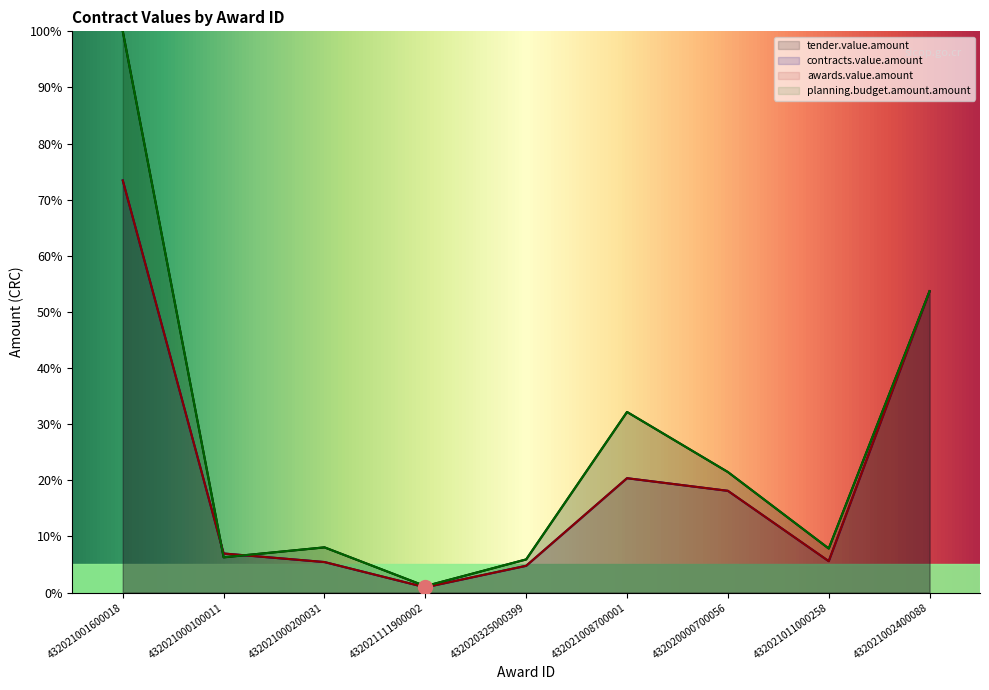

What is the difference between the second highest and second lowest values in the planning.budget.amount.amount series?

47.8